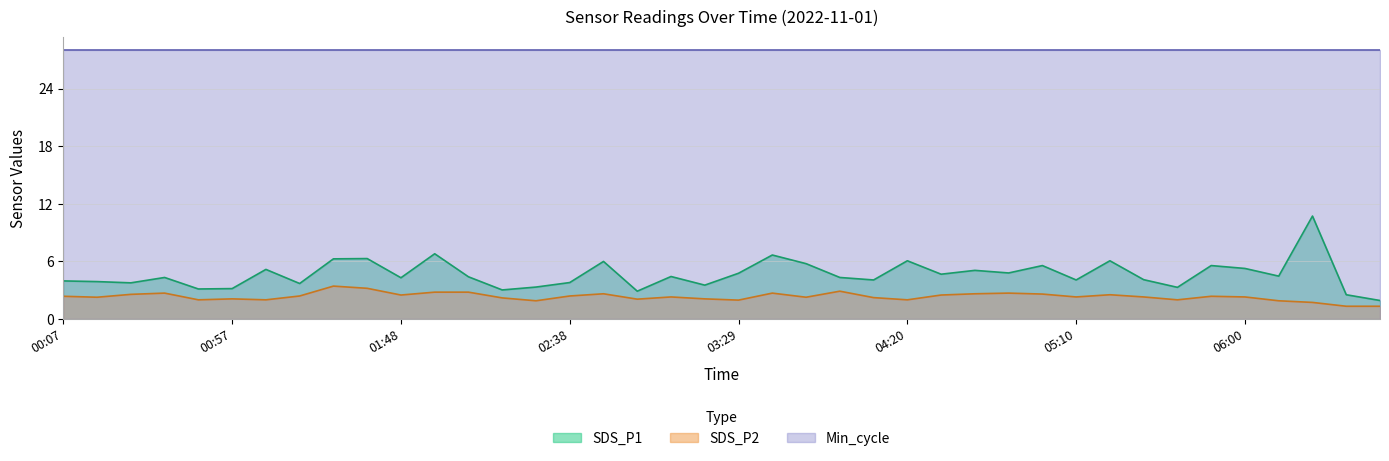

At which category is the sum across all series the highest?

06:21